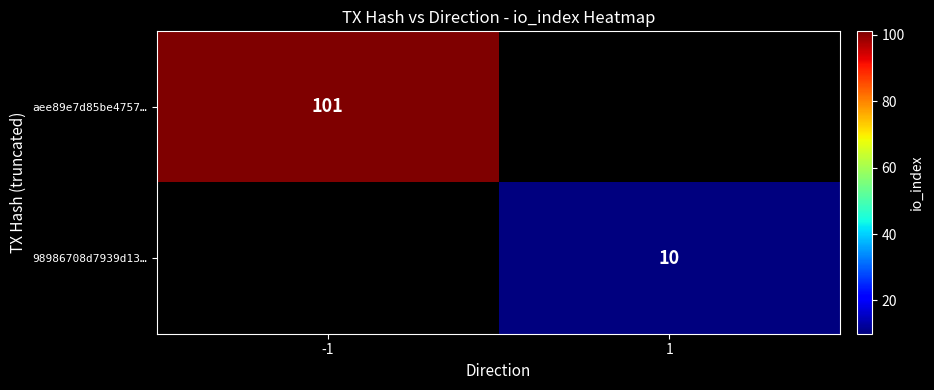

The value of 98986708d7939d13… at 1 is 14.0. True or false?

False